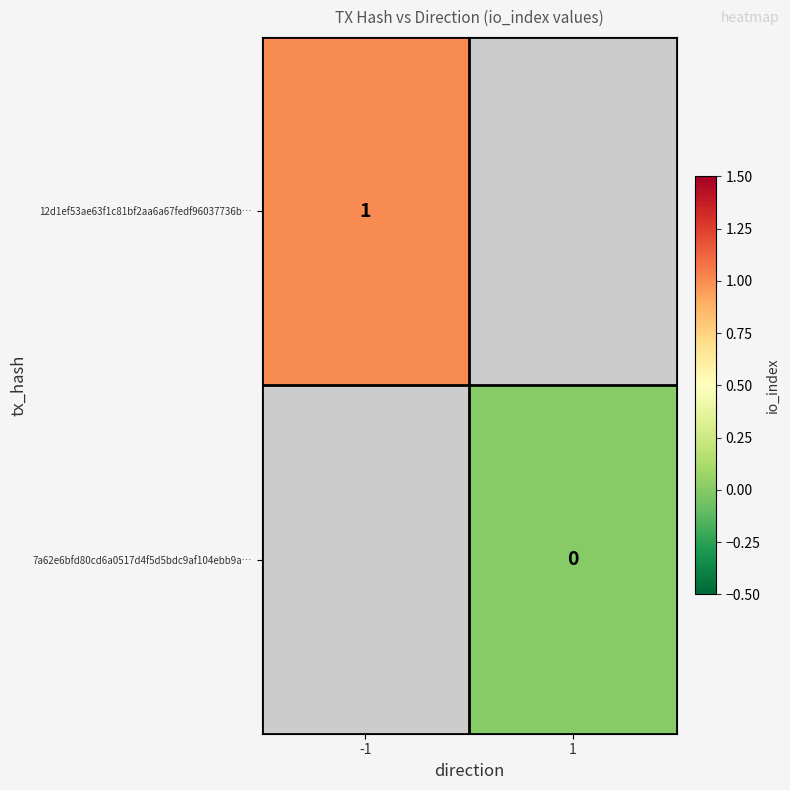

The value of 12d1ef53ae63f1c81bf2aa6a67fedf96037736b… at -1 is 1. True or false?

True